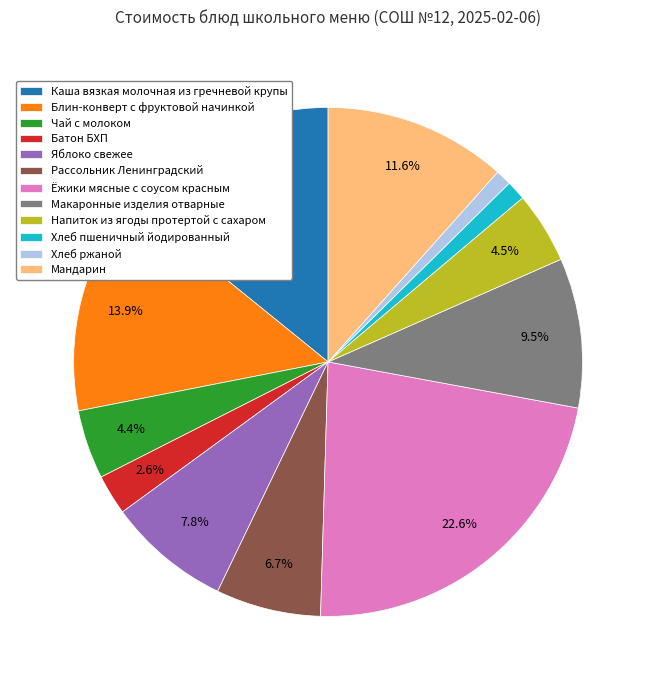

Which slice is the largest?

Ёжики мясные с соусом красным